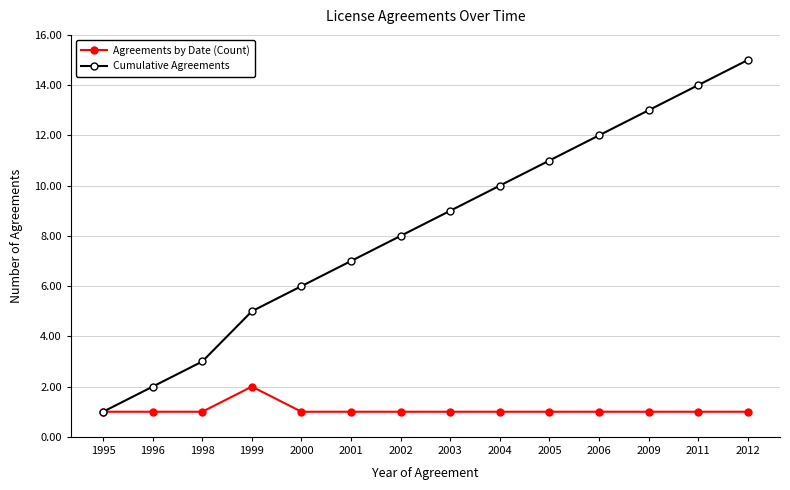

Between 1996 and 2004, which series saw the biggest shift?

Cumulative Agreements